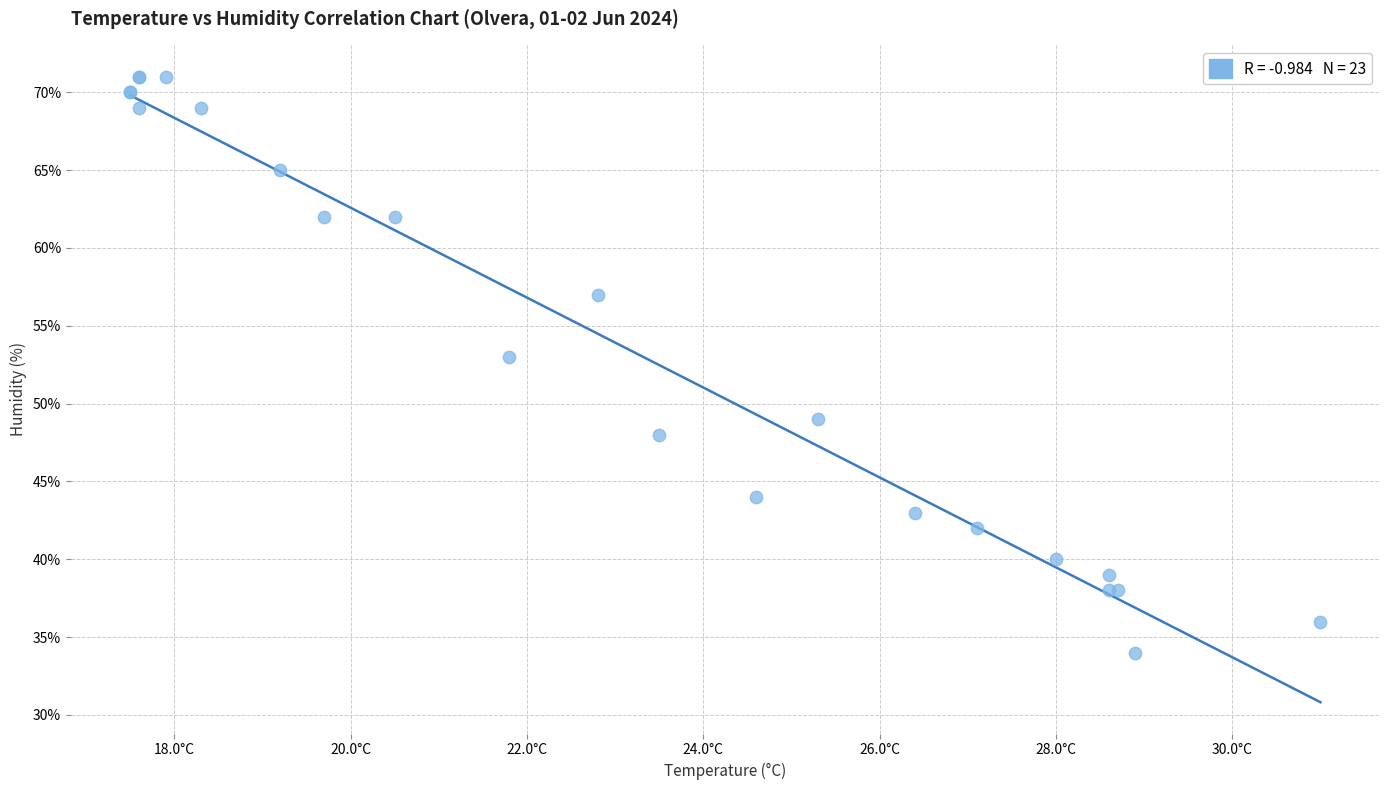

What Y value in the scatter plot is closest to 52?

53